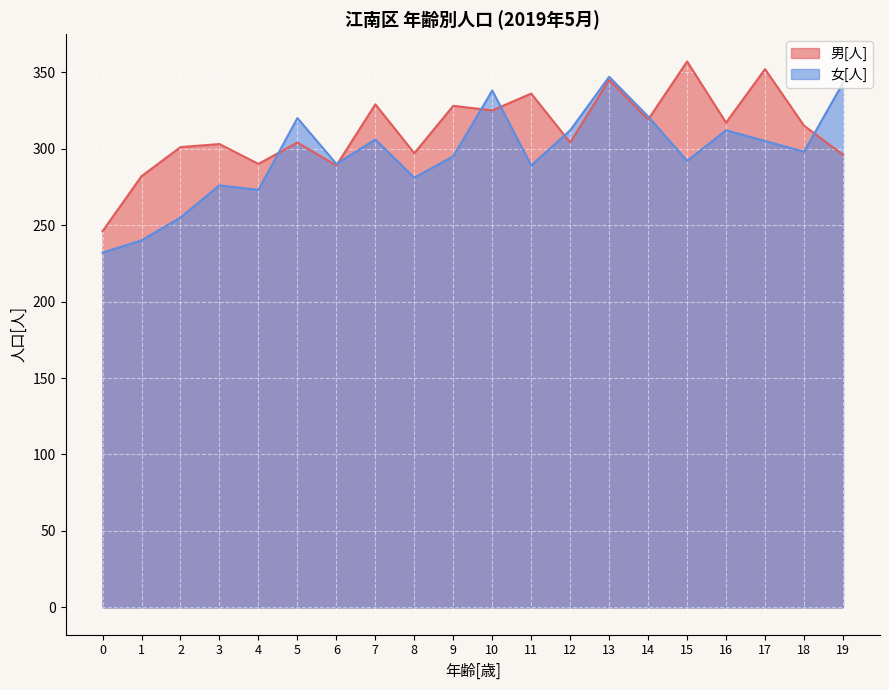

What is the maximum value for 女[人]?

347